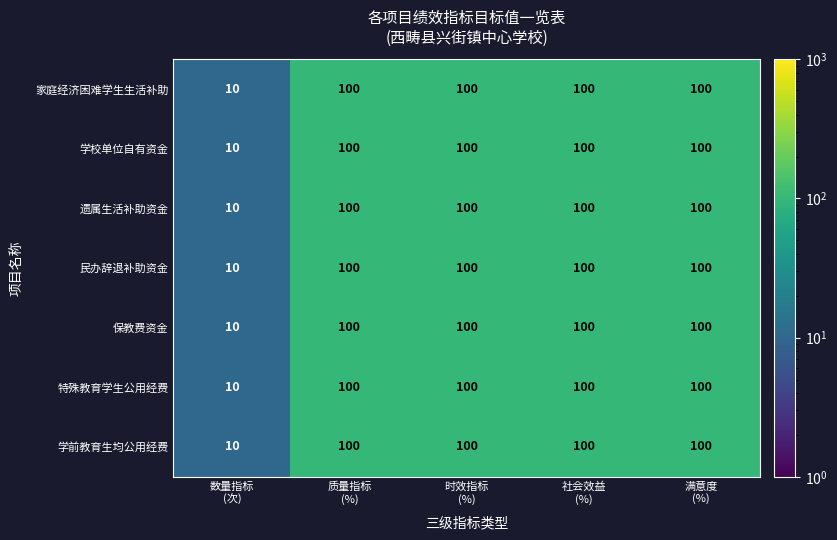

How many series are shown in this chart?

7